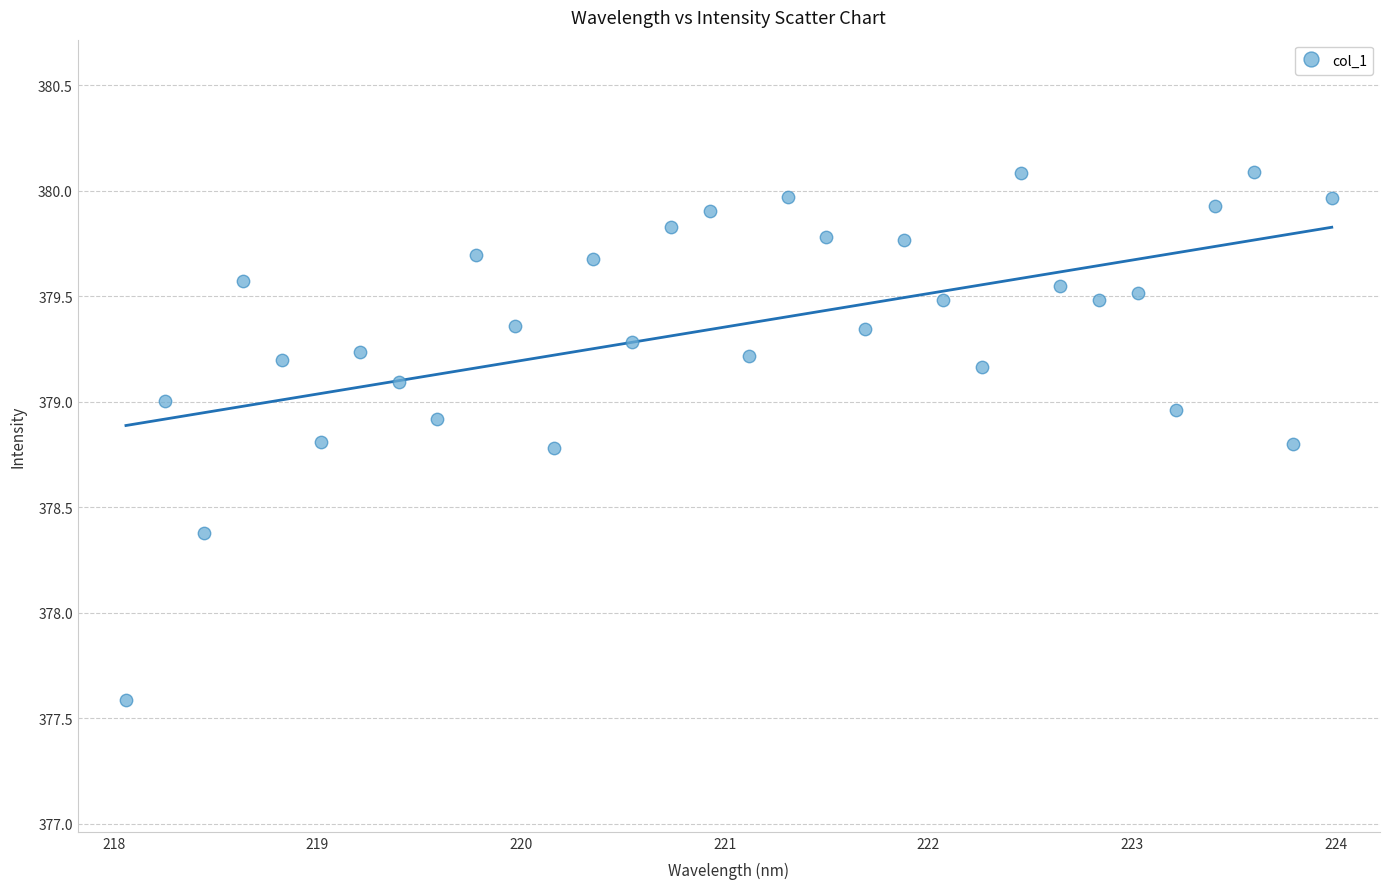

What is the range of X values (max minus min)?

5.9